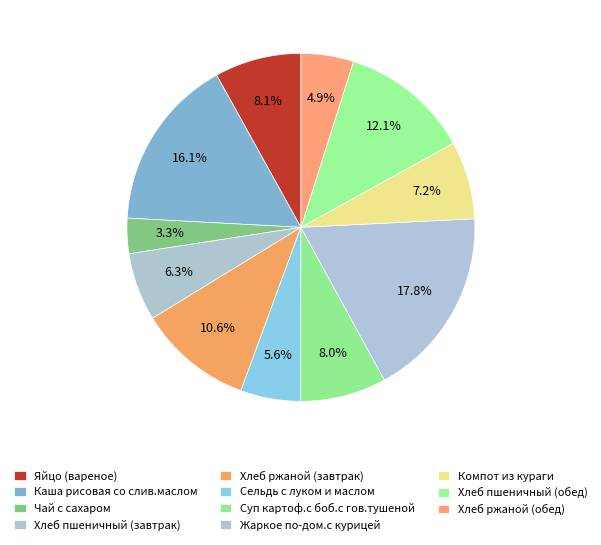

To the nearest percent, what is the difference between the largest and smallest slice percentages?

15%